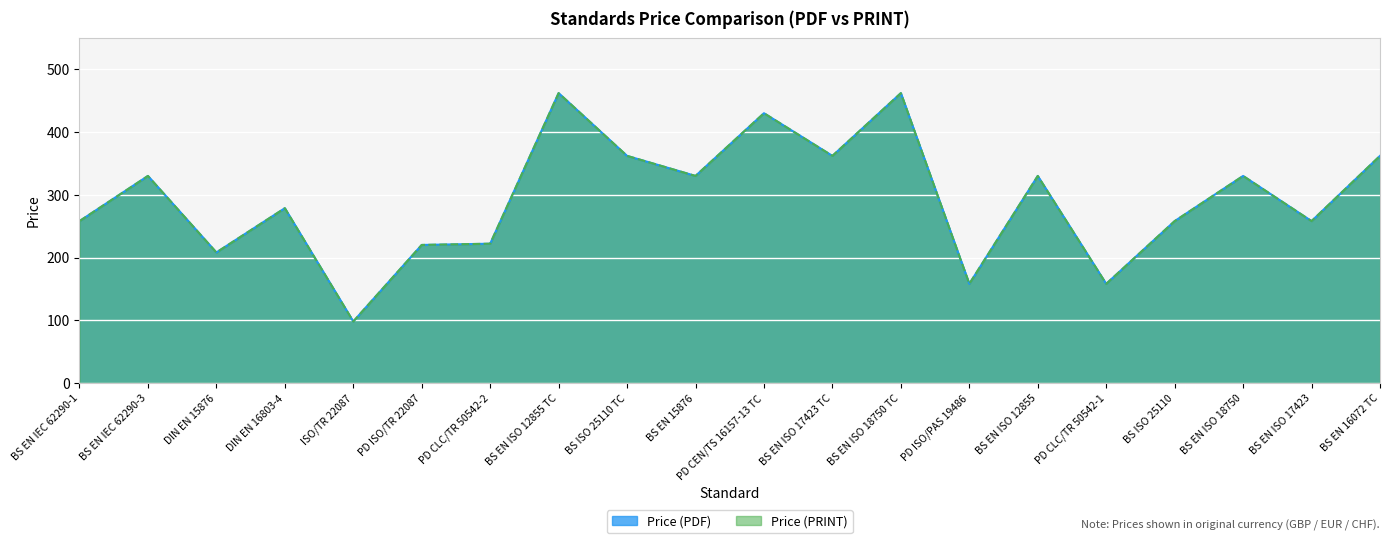

Reading right to left, extract all data points from this chart.

Price (PDF): BS EN 16072 TC=362.0	BS EN ISO 17423=258.0	BS EN ISO 18750=330.0	BS ISO 25110=258.0	PD CLC/TR 50542-1=158.0	BS EN ISO 12855=330.0	PD ISO/PAS 19486=158.0	BS EN ISO 18750 TC=462.0	BS EN ISO 17423 TC=362.0	PD CEN/TS 16157-13 TC=430.0	BS EN 15876=330.0	BS ISO 25110 TC=362.0	BS EN ISO 12855 TC=462.0	PD CLC/TR 50542-2=222.0	PD ISO/TR 22087=220.0	ISO/TR 22087=98.0	DIN EN 16803-4=278.6	DIN EN 15876=208.0	BS EN IEC 62290-3=330.0	BS EN IEC 62290-1=258.0
Price (PRINT): BS EN 16072 TC=362.0	BS EN ISO 17423=258.0	BS EN ISO 18750=330.0	BS ISO 25110=258.0	PD CLC/TR 50542-1=158.0	BS EN ISO 12855=330.0	PD ISO/PAS 19486=158.0	BS EN ISO 18750 TC=462.0	BS EN ISO 17423 TC=362.0	PD CEN/TS 16157-13 TC=430.0	BS EN 15876=330.0	BS ISO 25110 TC=362.0	BS EN ISO 12855 TC=462.0	PD CLC/TR 50542-2=222.0	PD ISO/TR 22087=220.0	ISO/TR 22087=98.0	DIN EN 16803-4=278.6	DIN EN 15876=208.0	BS EN IEC 62290-3=330.0	BS EN IEC 62290-1=258.0